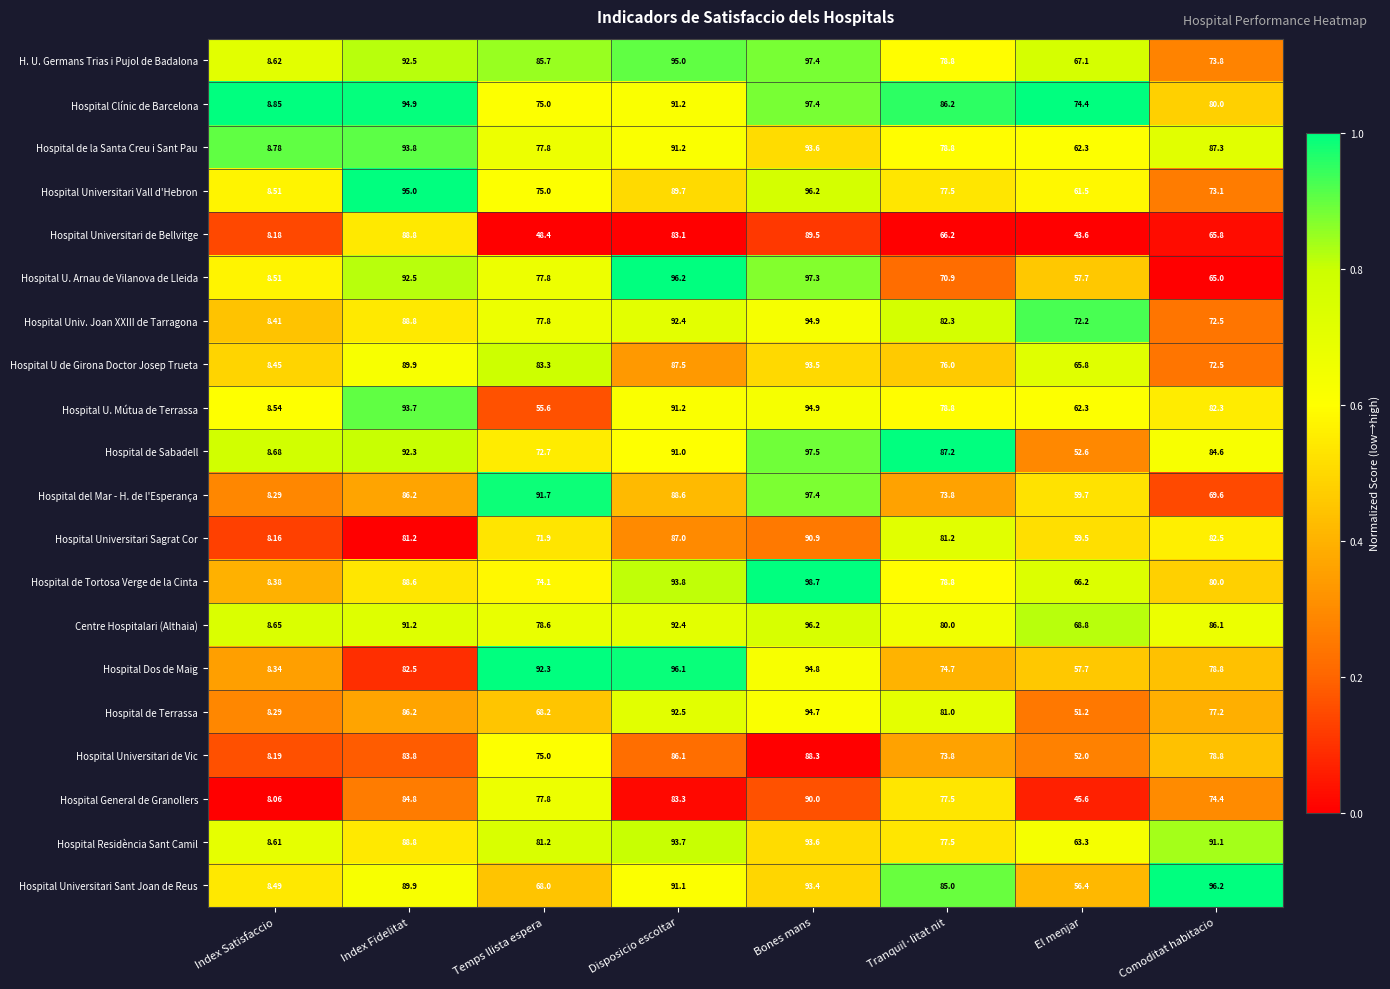

What is the maximum value shown in the chart?

98.7